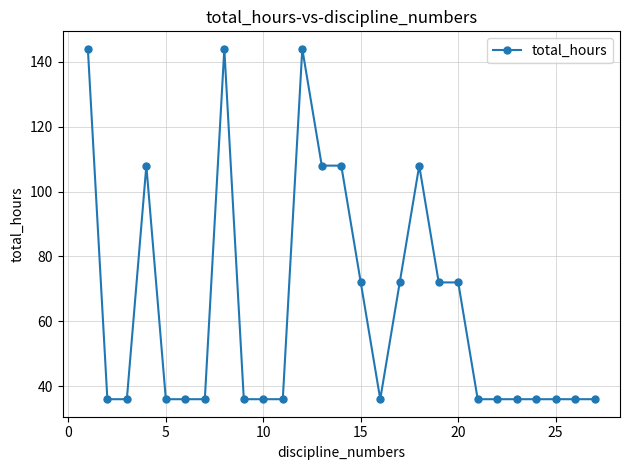

What is the sum of all values?

1728